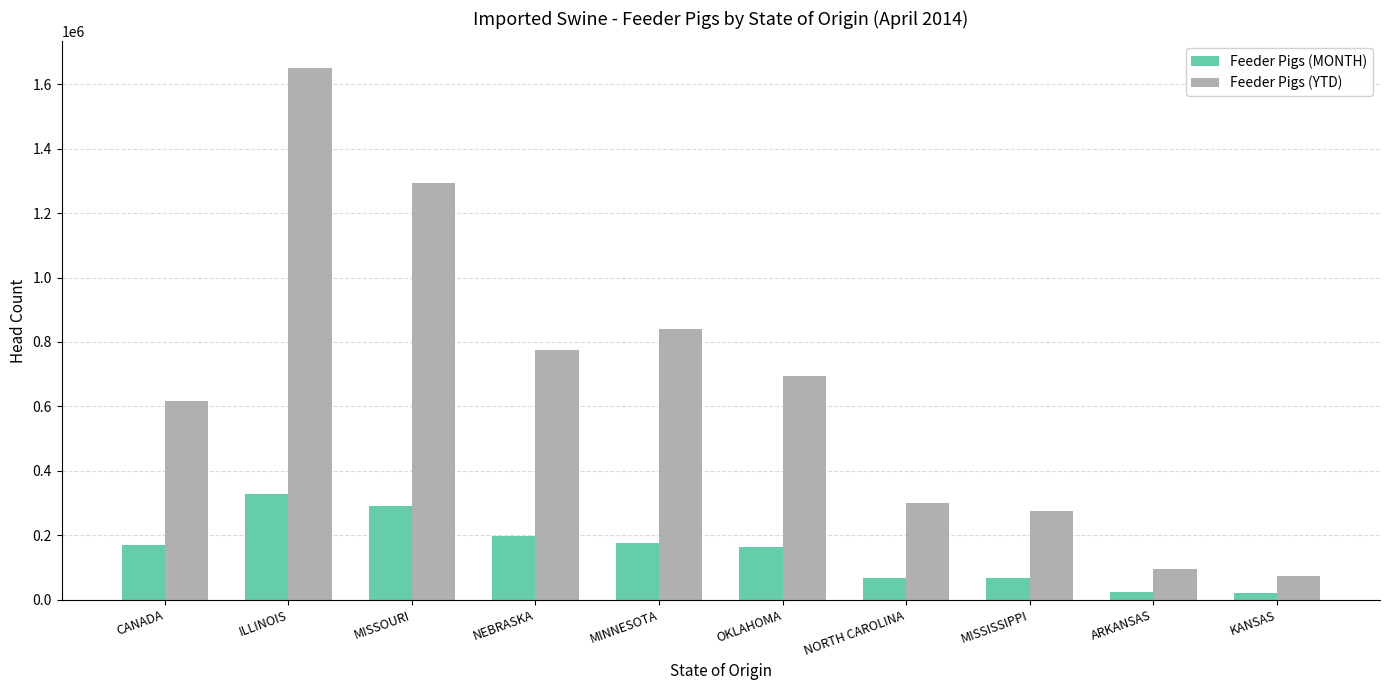

Is the value of Feeder Pigs (MONTH) at ARKANSAS greater than the value of Feeder Pigs (YTD) at OKLAHOMA?

No